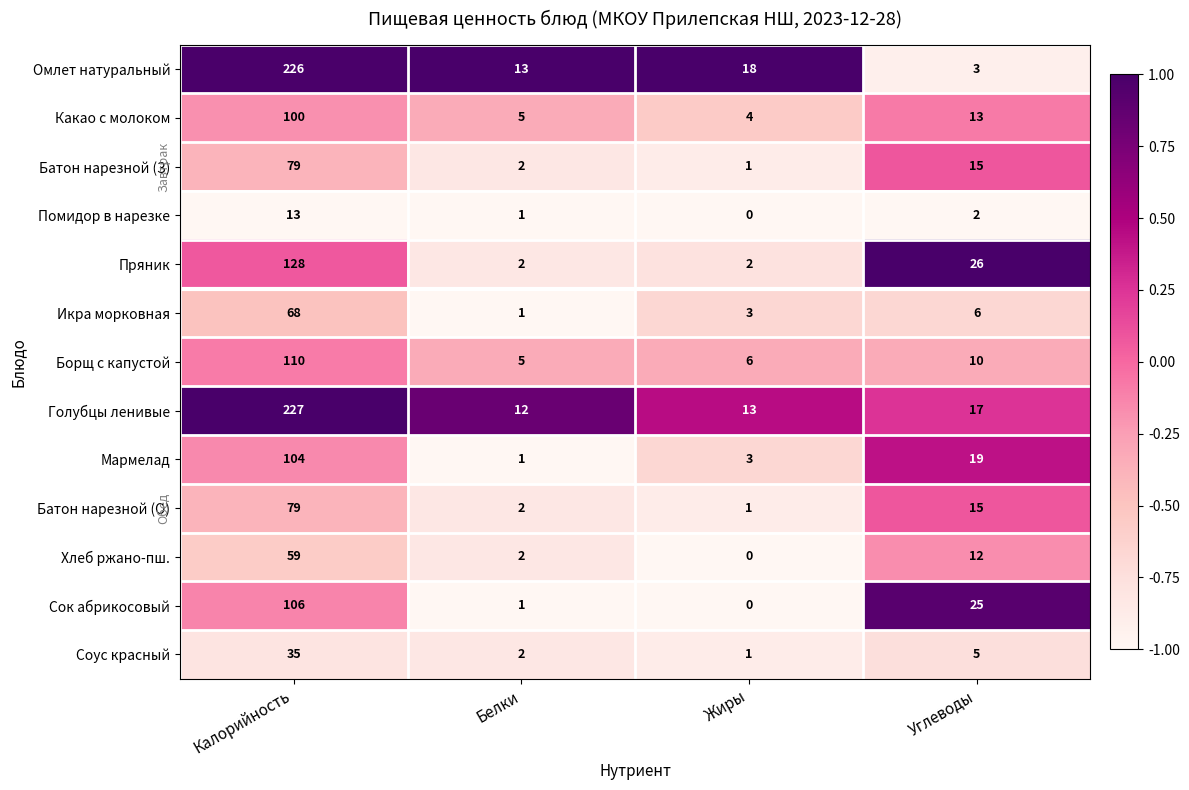

Which series has the largest range (max minus min)?

Омлет натуральный